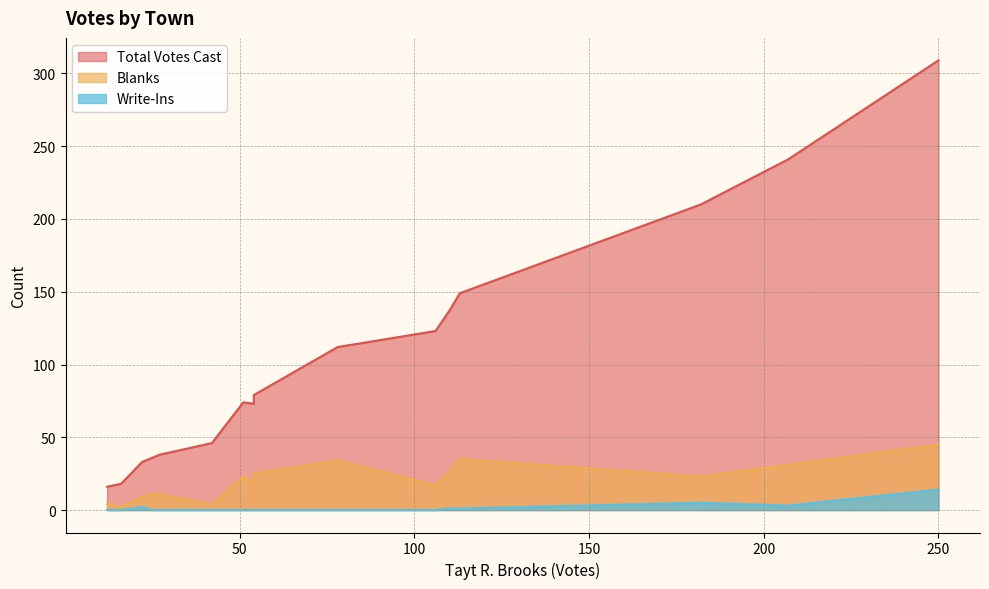

The value of Write-Ins at Bakersfield is 0. True or false?

True